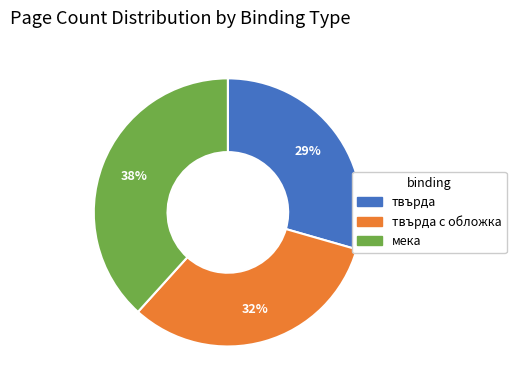

To the nearest percent, what is the average slice percentage?

33%